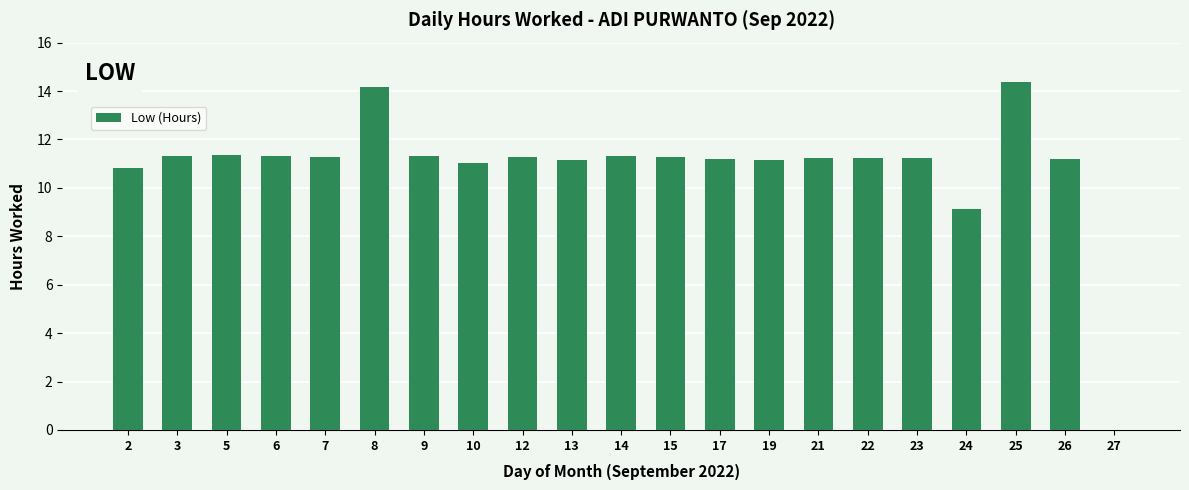

Between 2 and 22, which is larger?

22